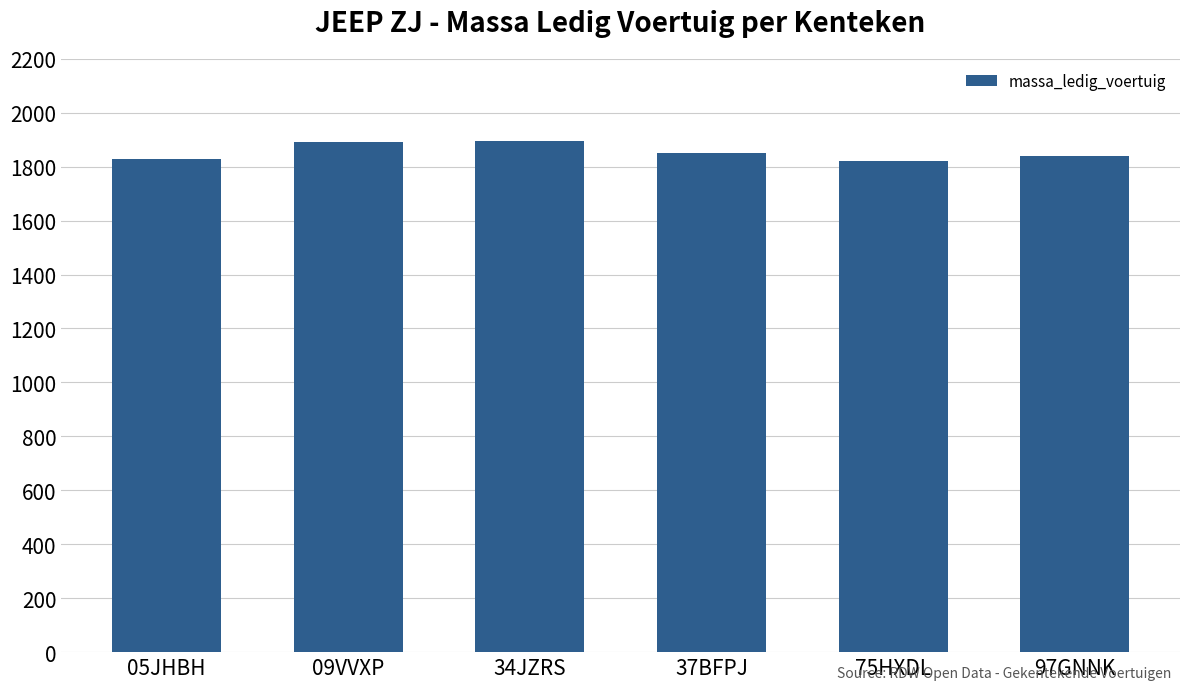

What is the difference between the second highest and second lowest values?

63